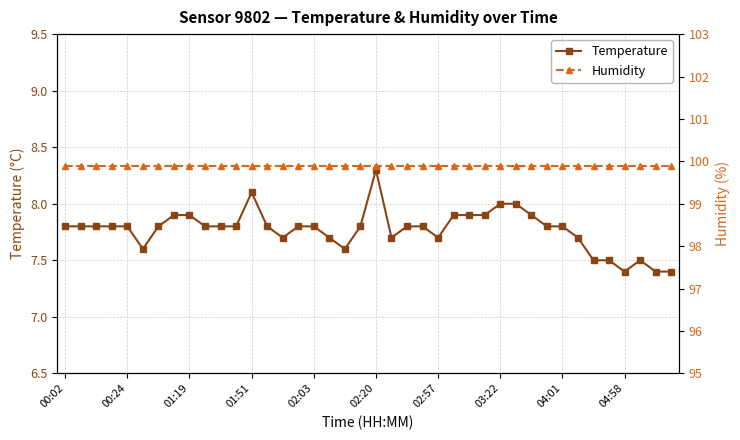

Which series changed the most between 13 and 29?

Temperature